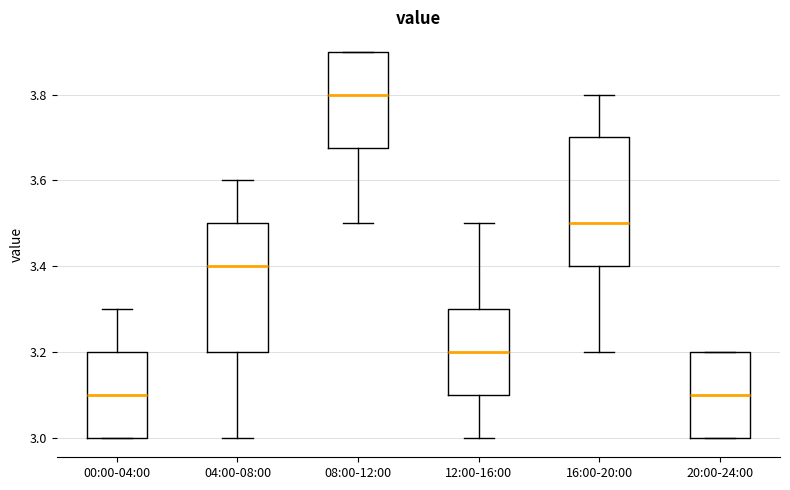

Where does the upper whisker of the box for 00:00-04:00 end on the y-axis? The values are not printed on the chart, so give them approximately, as read against the axis.

3.30